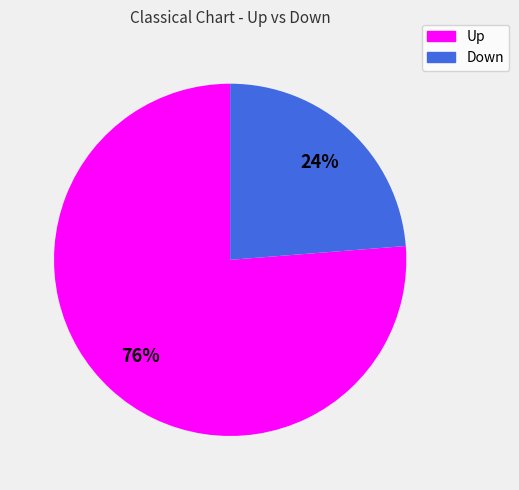

Is there a majority slice in this chart?

Yes